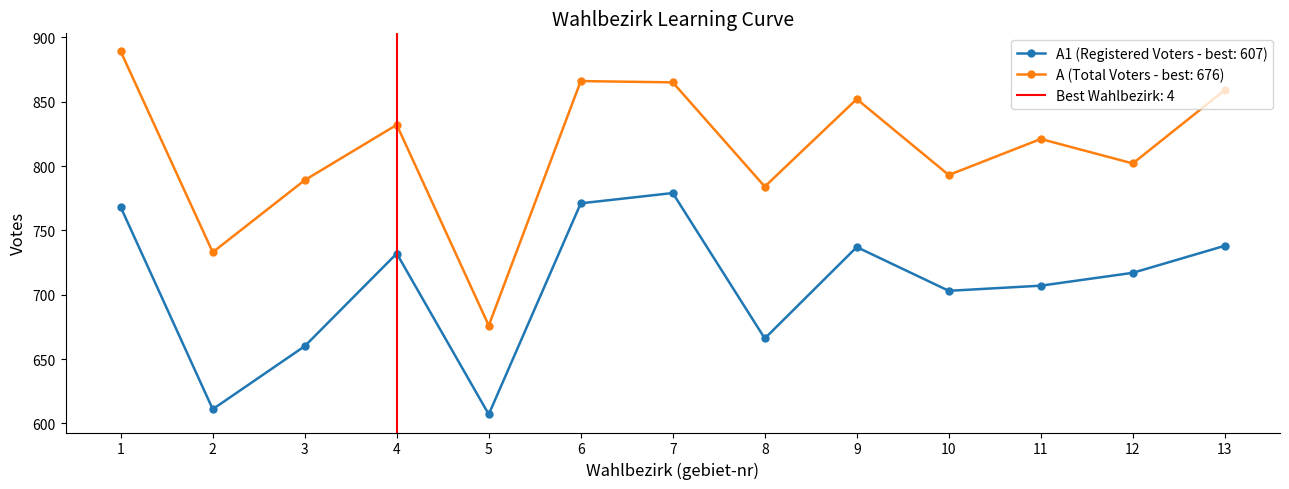

Is the value of A1 at 13 greater than the value of A at 2?

Yes